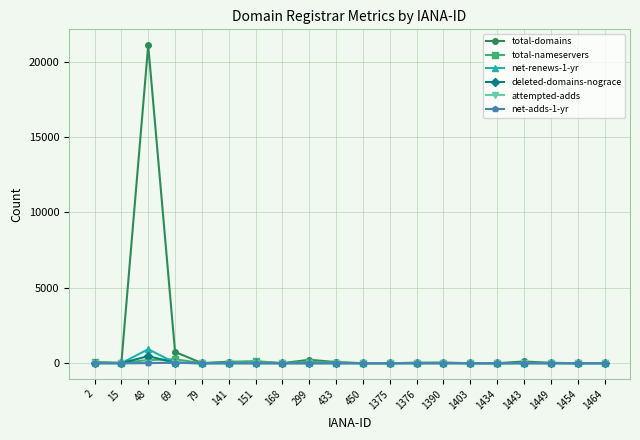

What is the average value of the deleted-domains-nograce series?

25